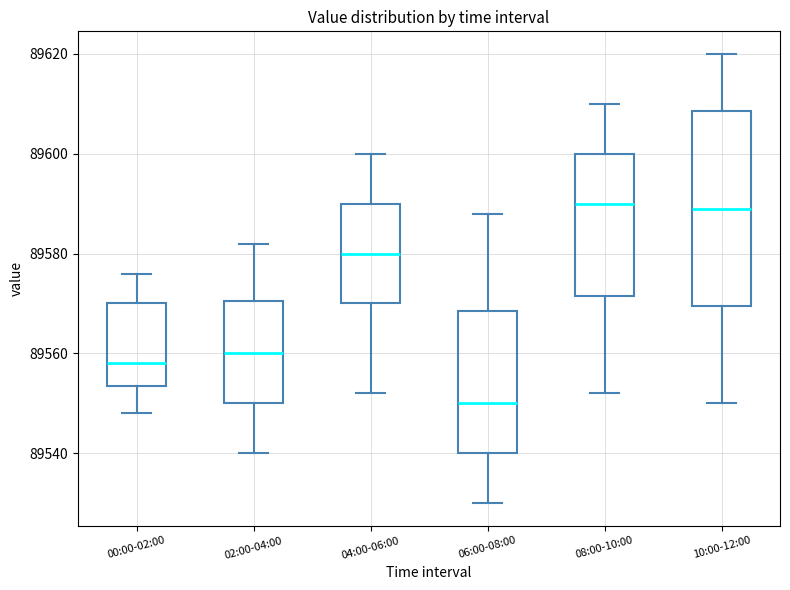

Where does the lower whisker of the box for 04:00-06:00 end on the y-axis? The values are not printed on the chart, so give them approximately, as read against the axis.

89552